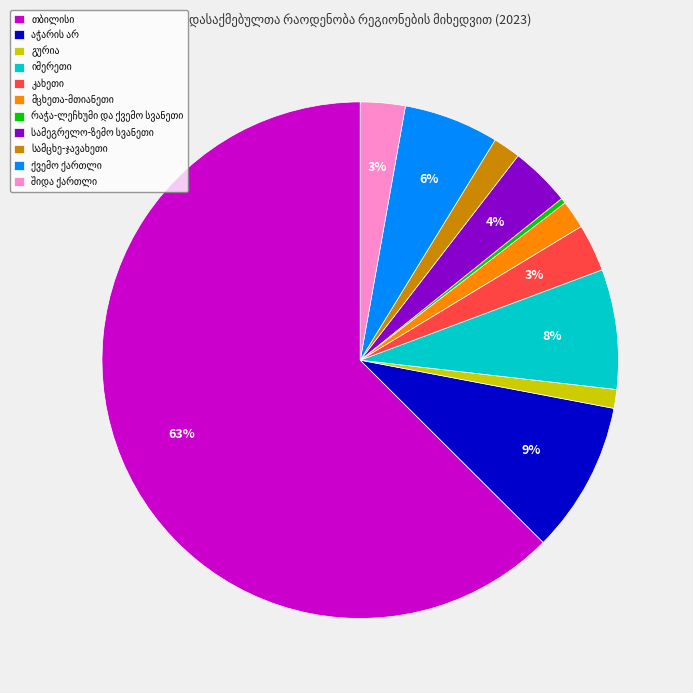

Is there a majority slice in this chart?

Yes